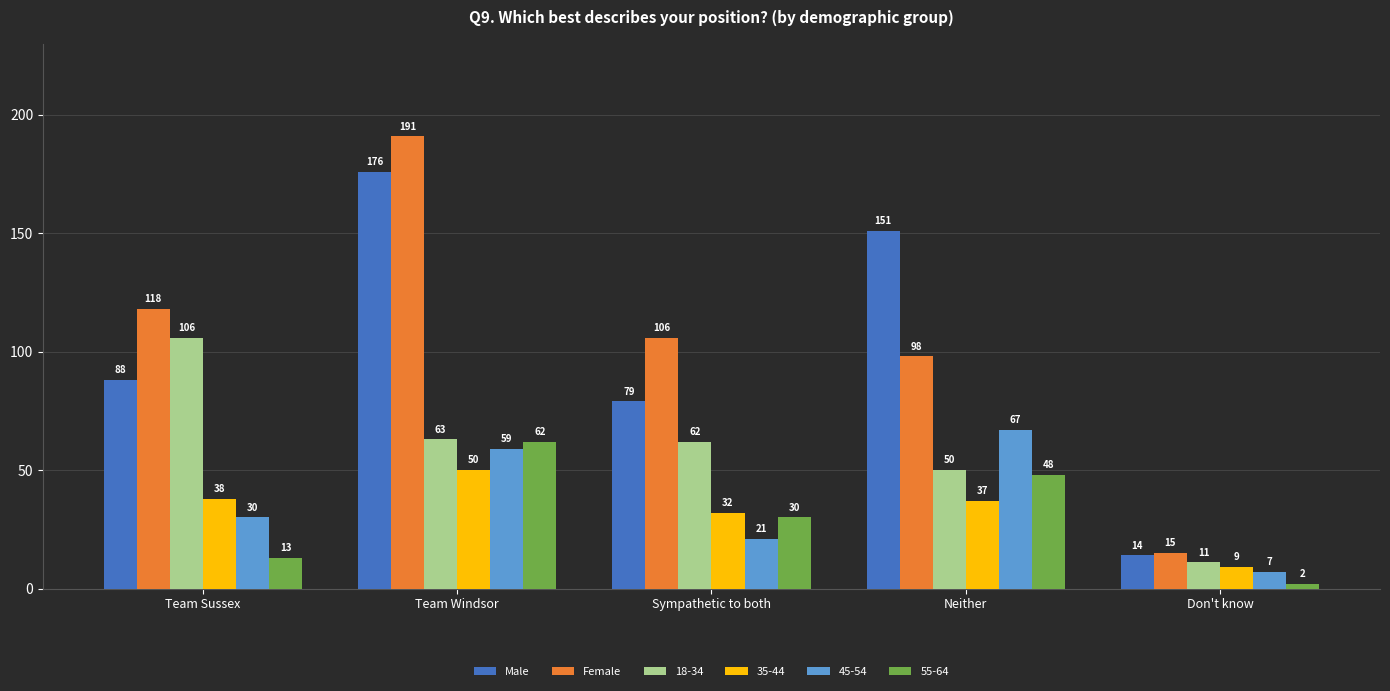

What position from the left is Team Windsor?

2